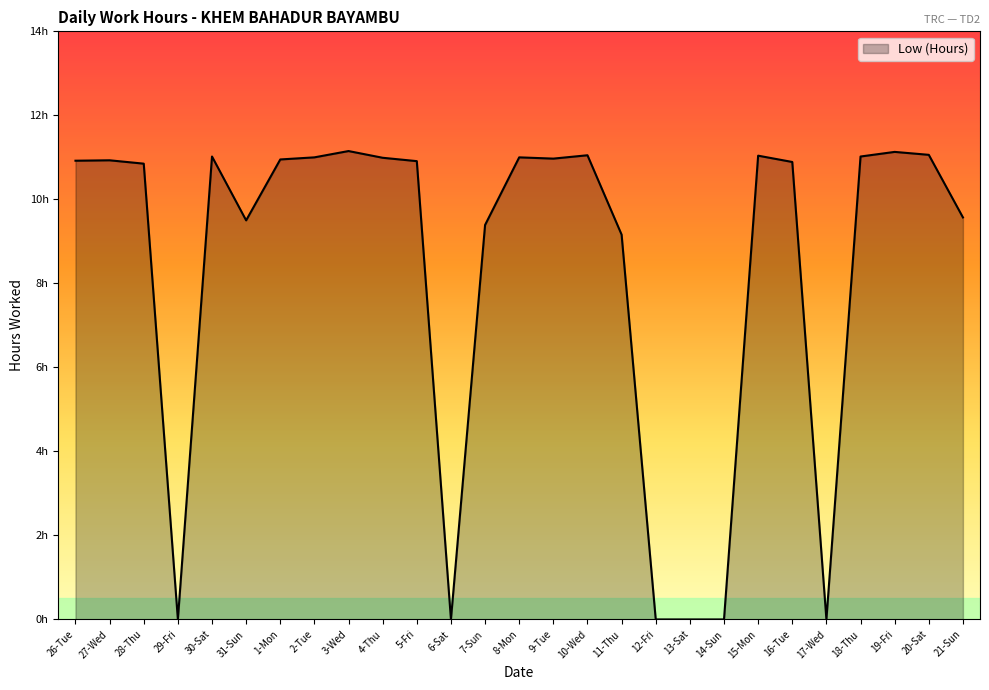

Does the chart display data point markers on the line(s)?

No